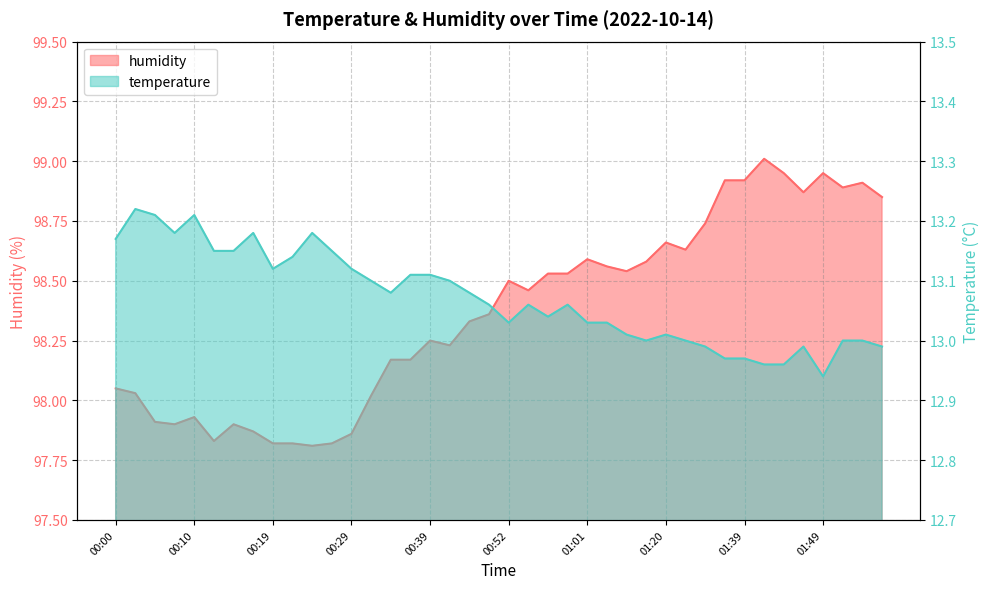

The value of humidity at 01:44 is 153.4. True or false?

False